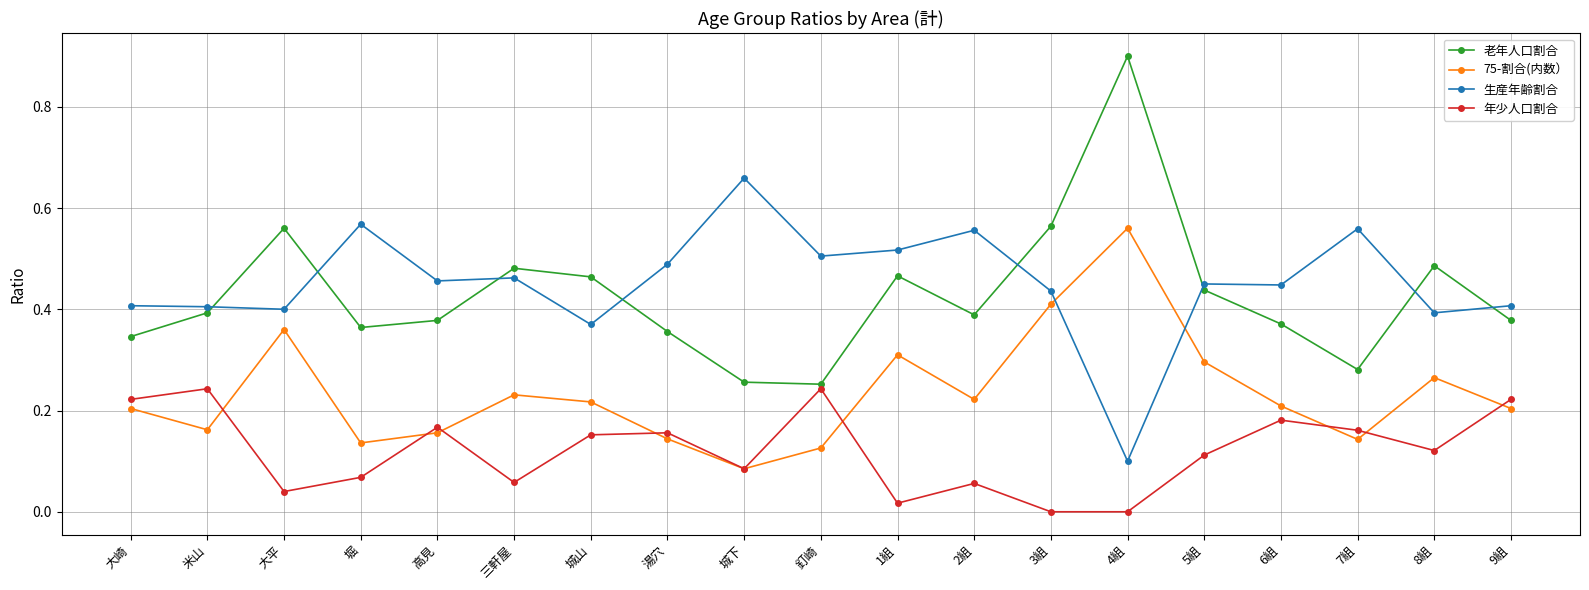

True or false: 年少人口割合 and 生産年齢割合 cross at least once.

False